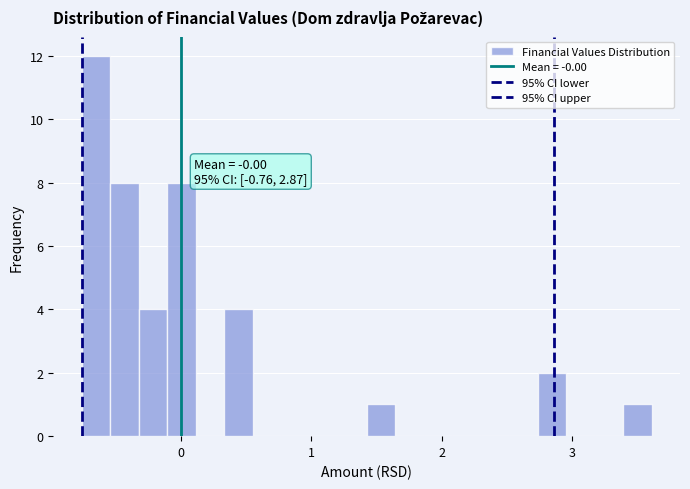

Around what value on the x-axis is the tallest bar? Give the approximate position of its centre, as read against the axis.

-0.7